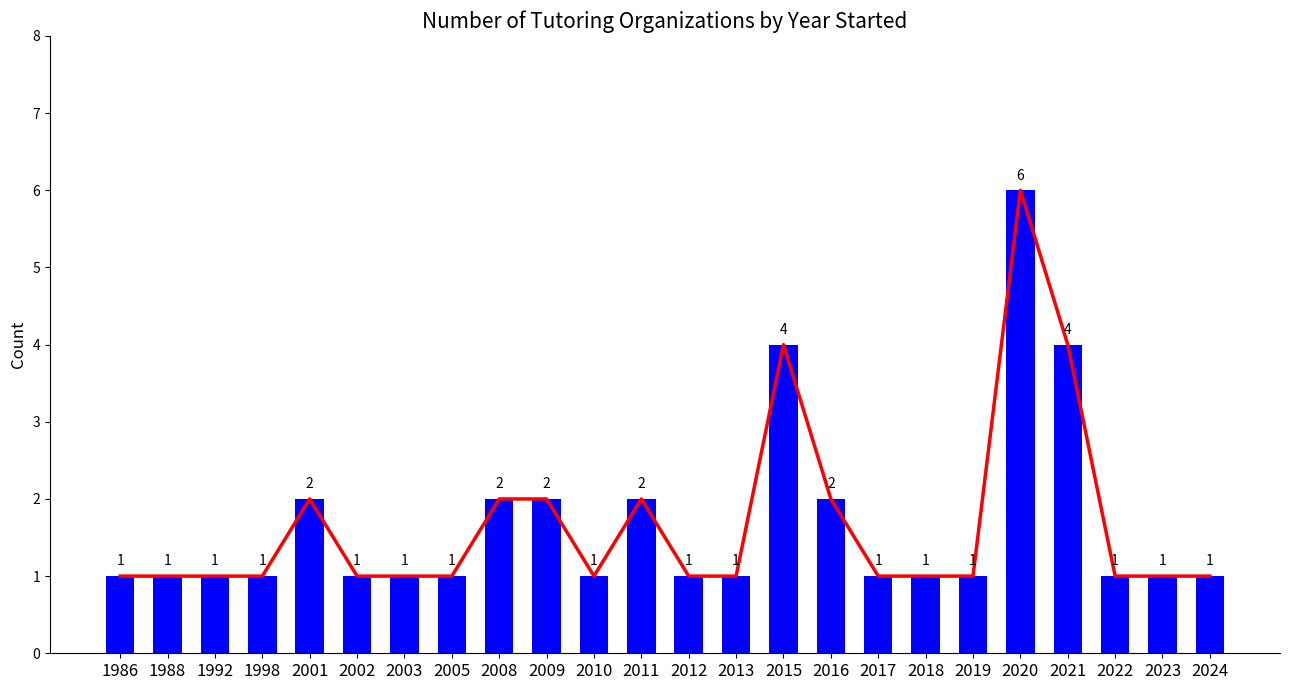

What is the total value across all series at 2020?

12